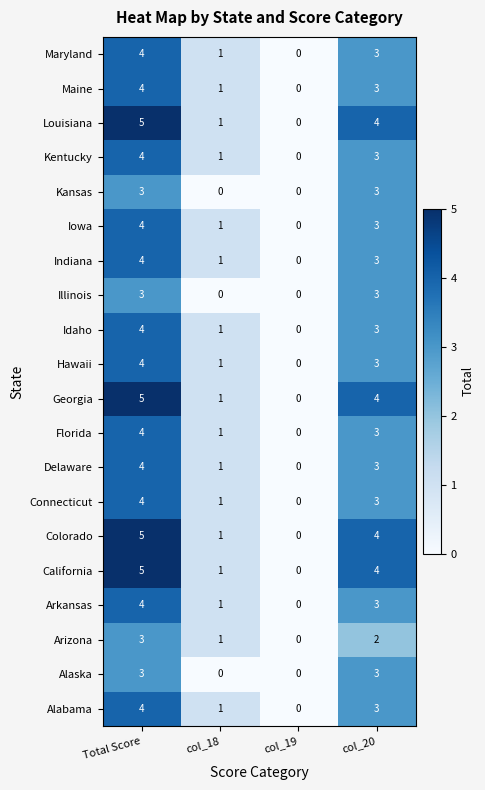

Is the value of Alabama at col_19 greater than the value of Maryland at col_18?

No